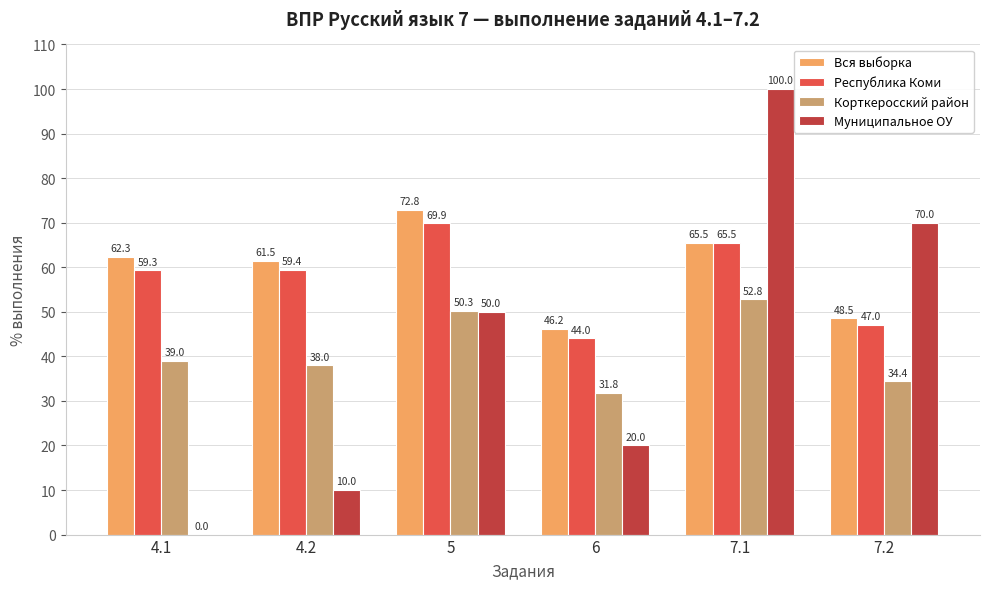

Does the chart contain stacked bars?

No